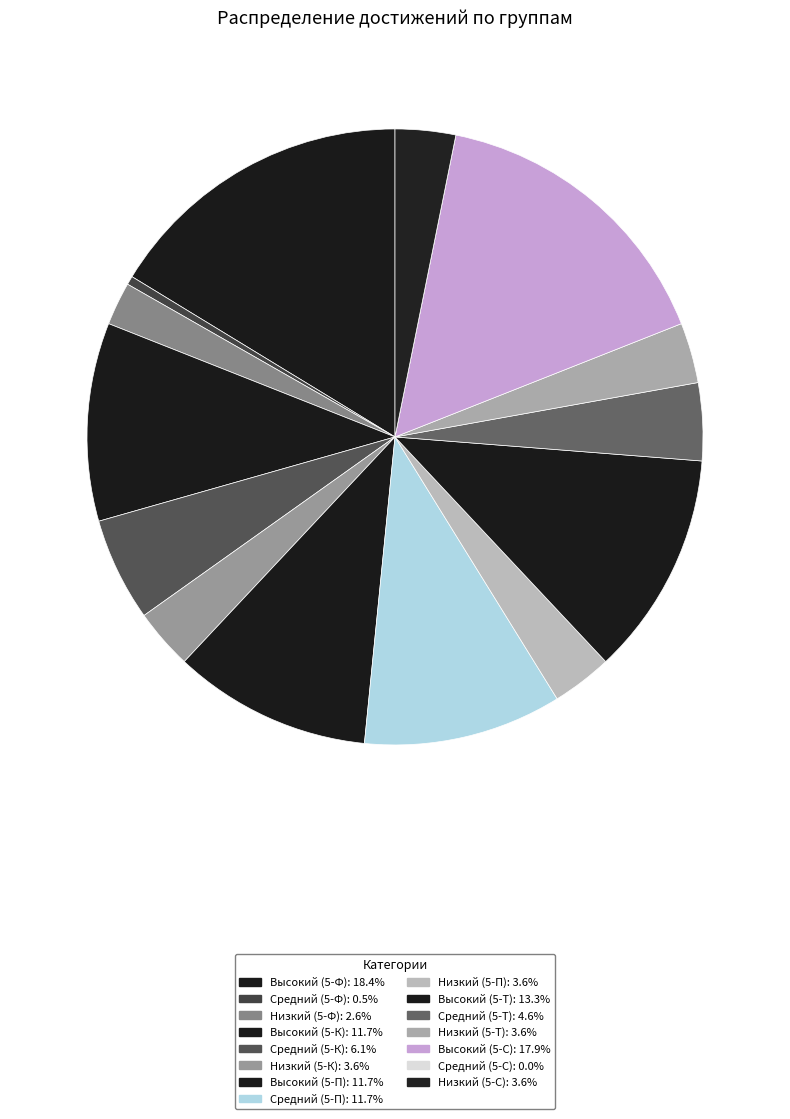

How many slices are in this pie chart?

15